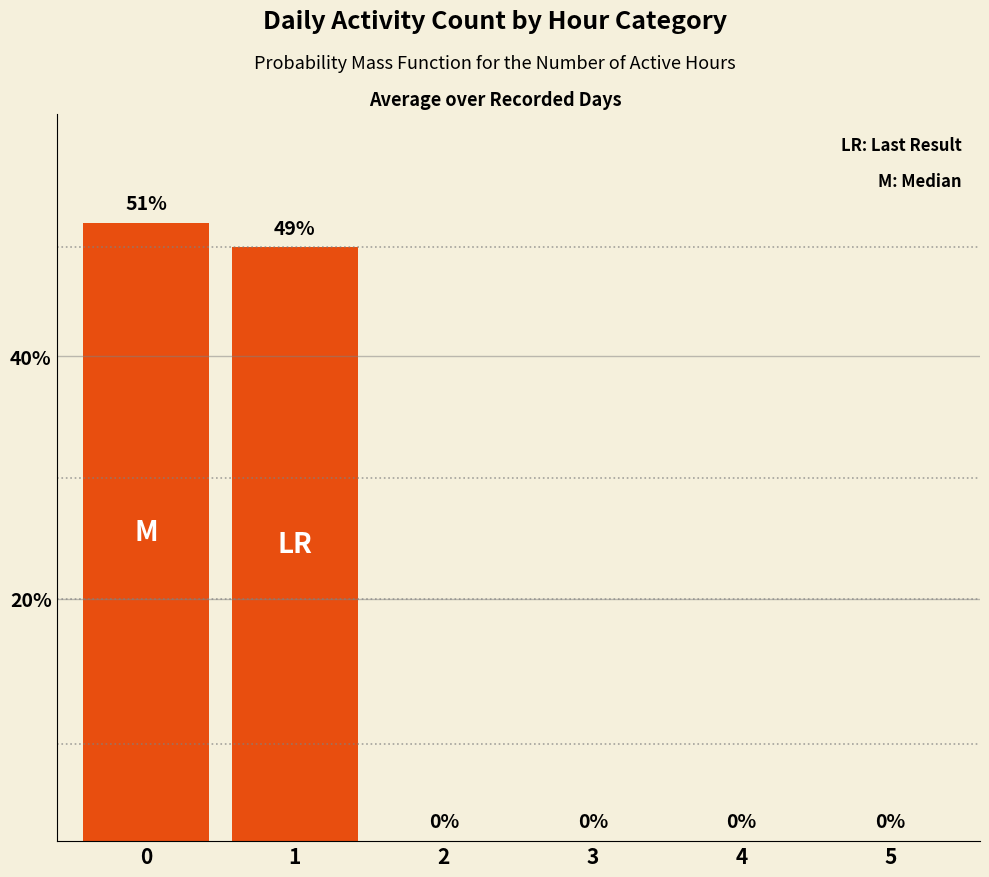

What is the maximum value shown in the chart?

51